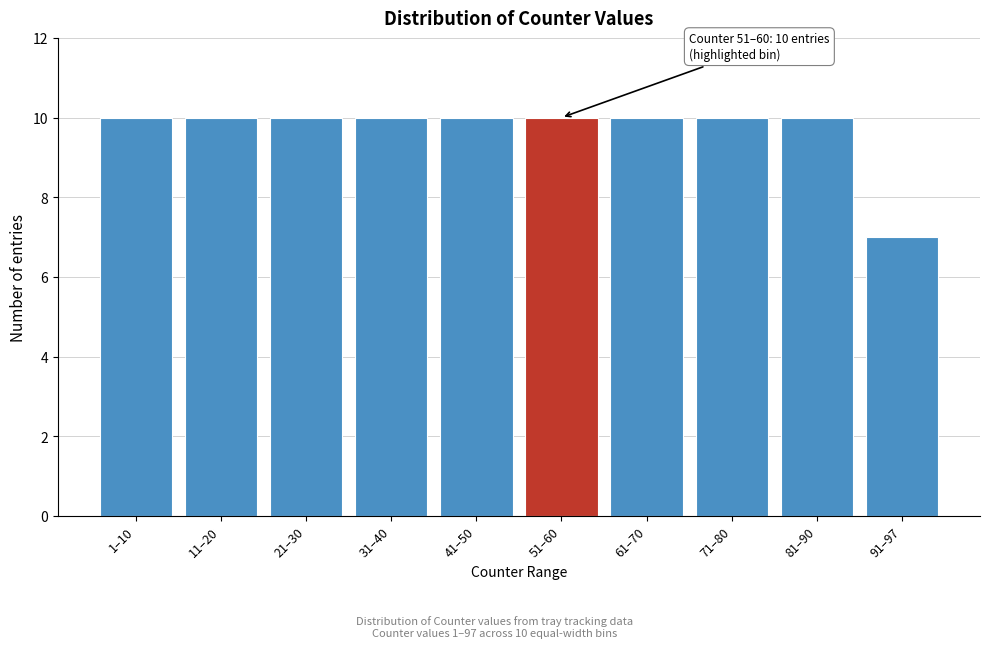

Reading left to right, extract all data points from this chart.

10	10	10	10	10	10	10	10	10	7